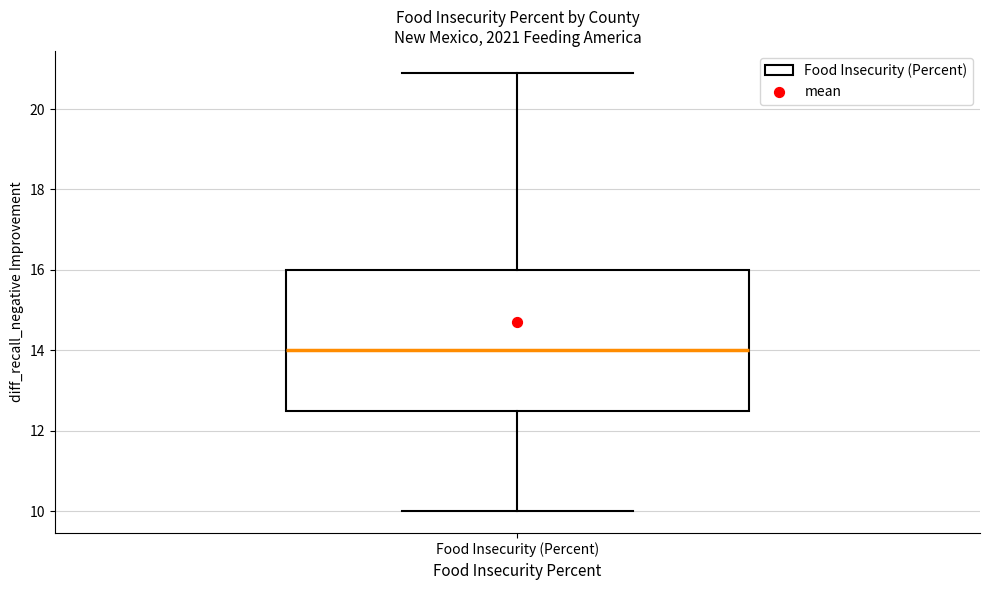

Where is the upper edge of the box for Food Insecurity (Percent) on the y-axis? The values are not printed on the chart, so give them approximately, as read against the axis.

16.0